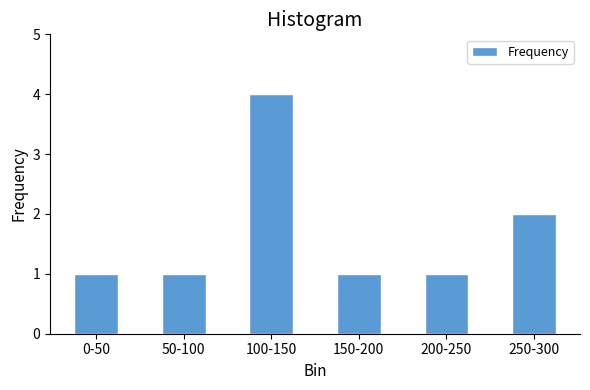

Reading left to right, list all the values displayed in this chart.

1	1	4	1	1	2